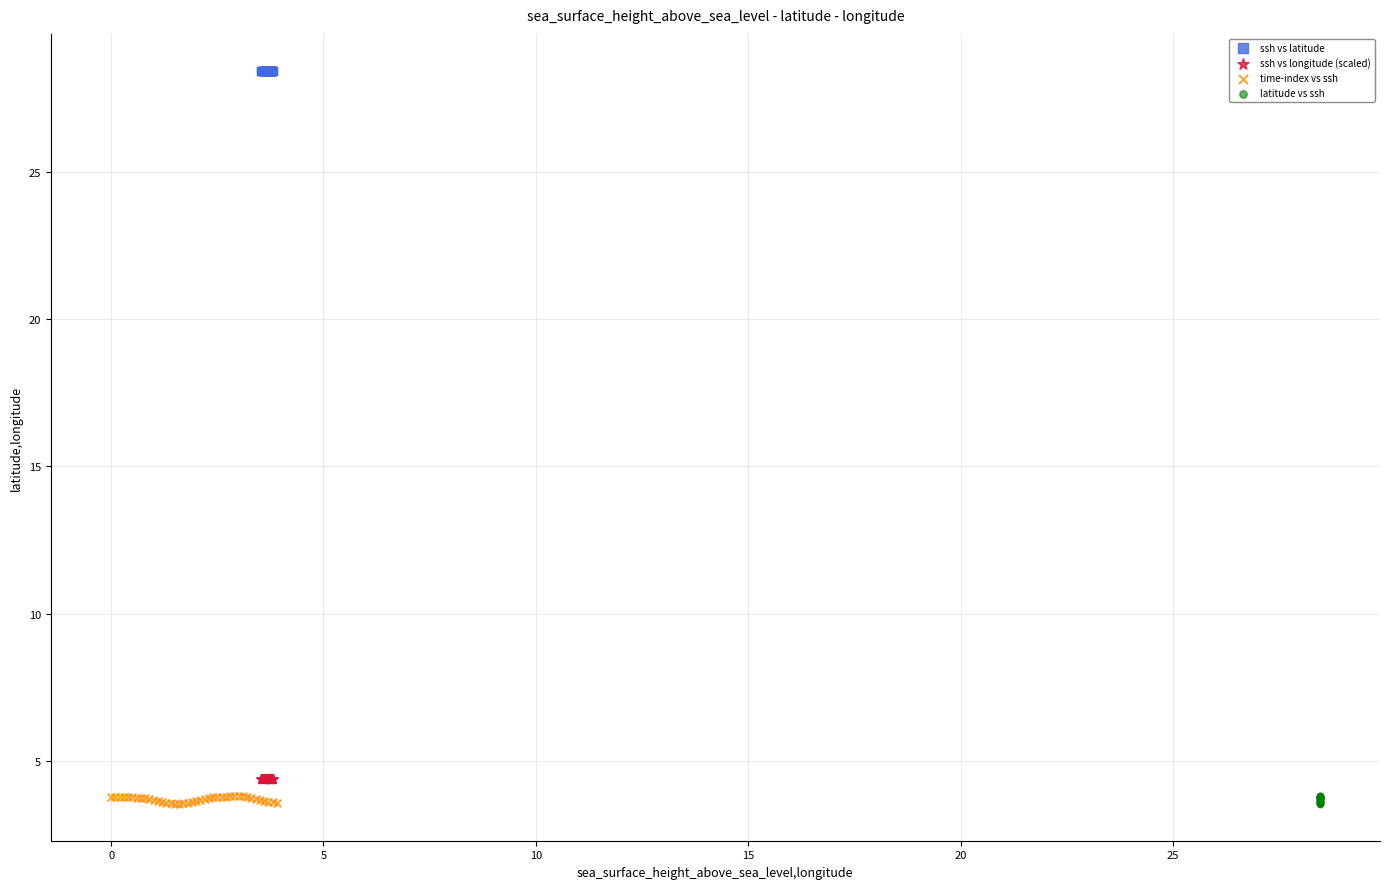

Which series contains the highest Y value?

ssh vs latitude